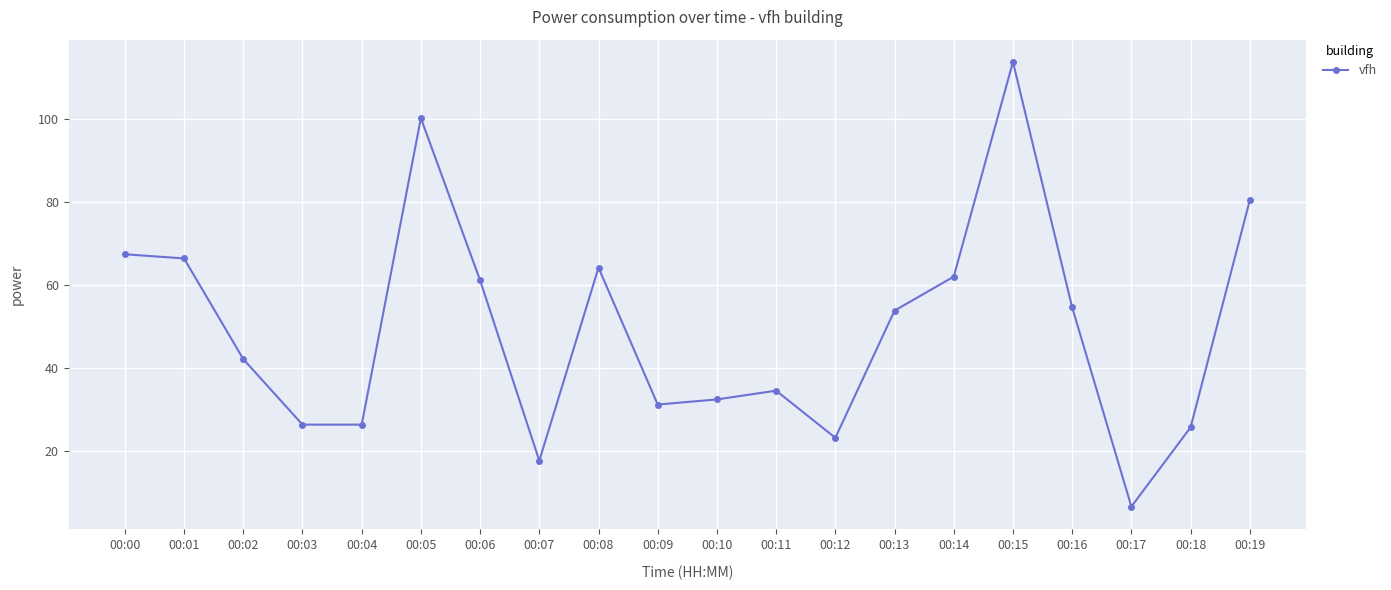

How many data points are above 53?

10